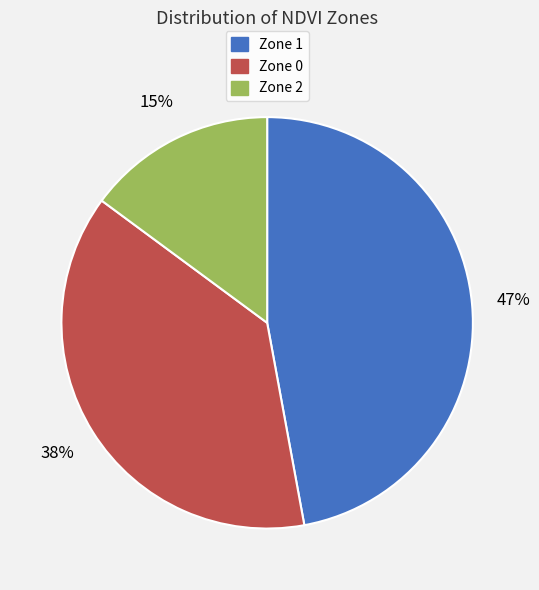

Rank the categories by value from lowest to highest.

Zone 2, Zone 0, Zone 1